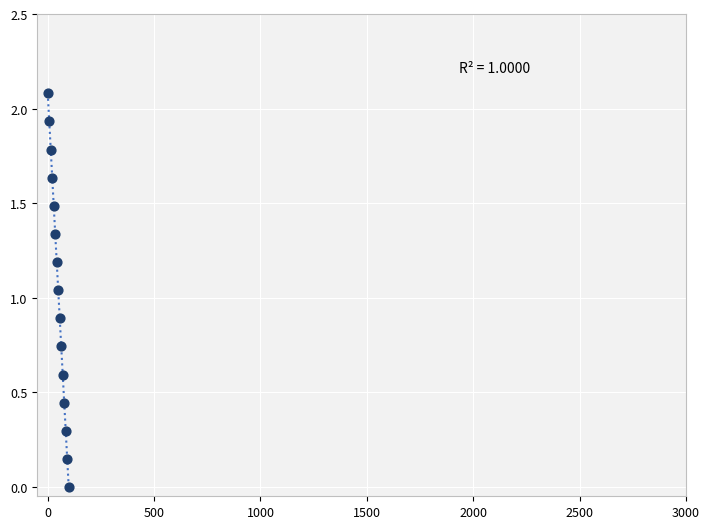

What is the range of Y values (max minus min)?

2.1